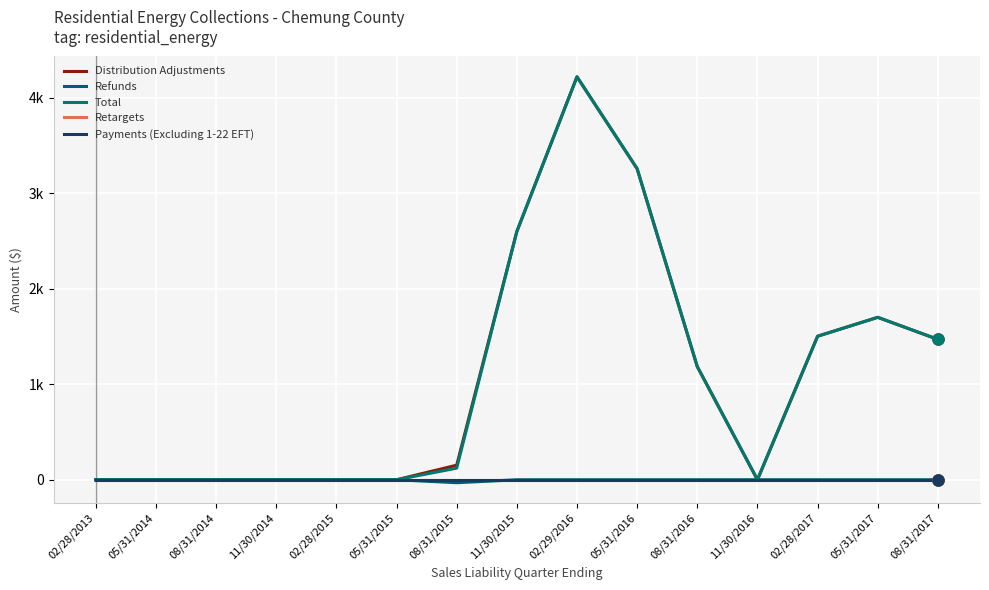

Is this an area chart (filled region under the line)?

No